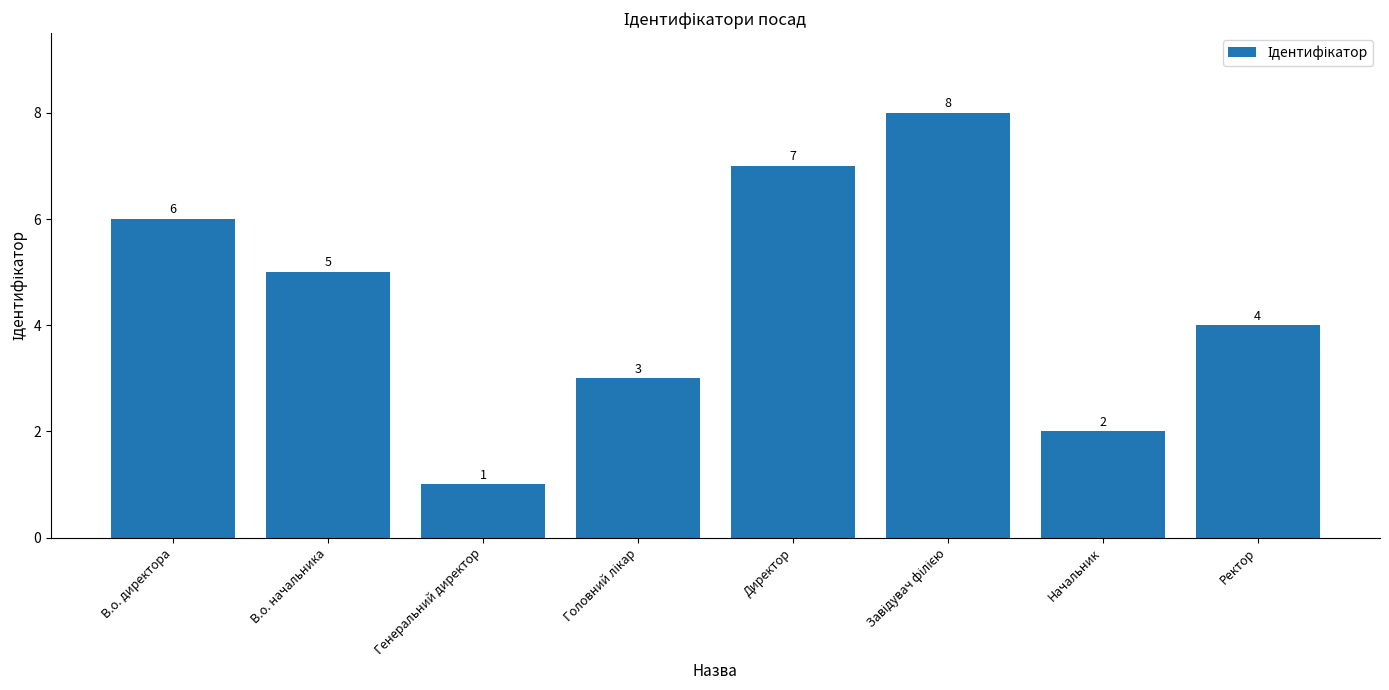

Reading left to right, transcribe all the data shown in this chart.

6	5	1	3	7	8	2	4